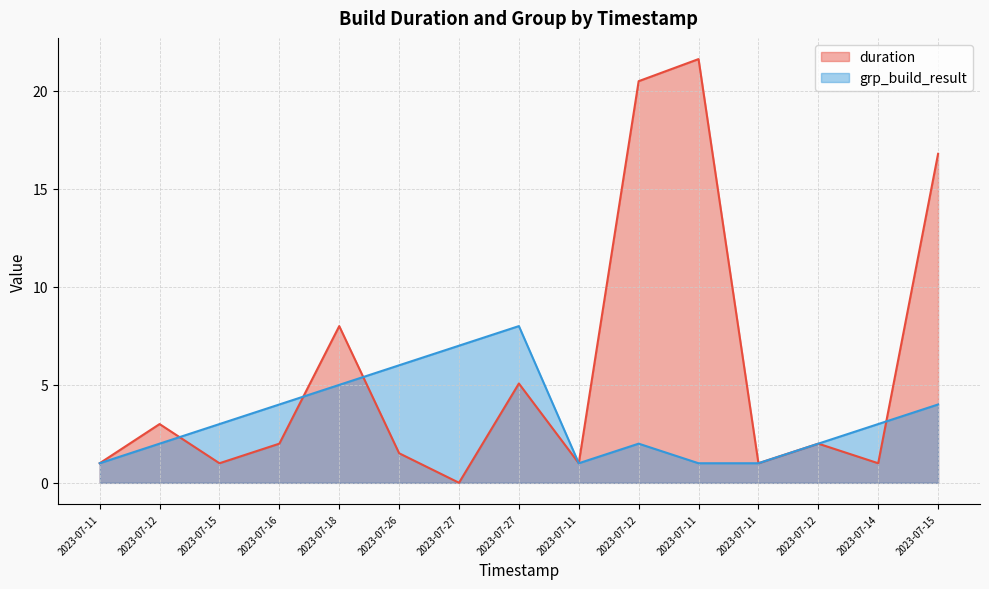

Where is grp_build_result nearest to the value 4?

2023-07-16